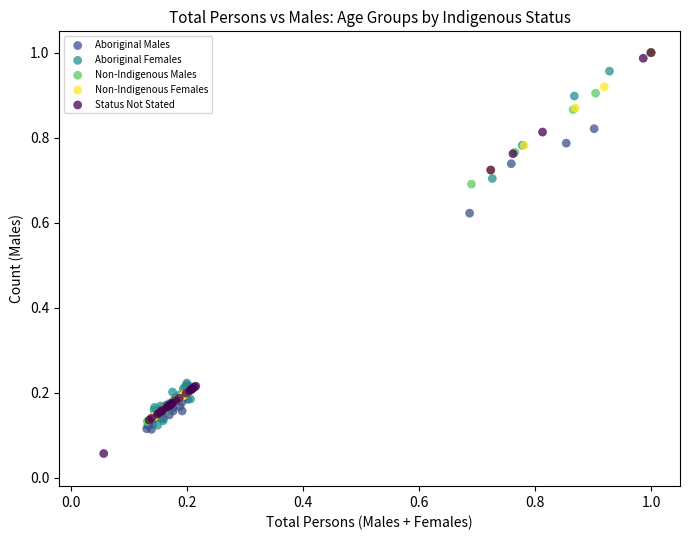

Which series has the widest spread of Y values?

Status Not Stated